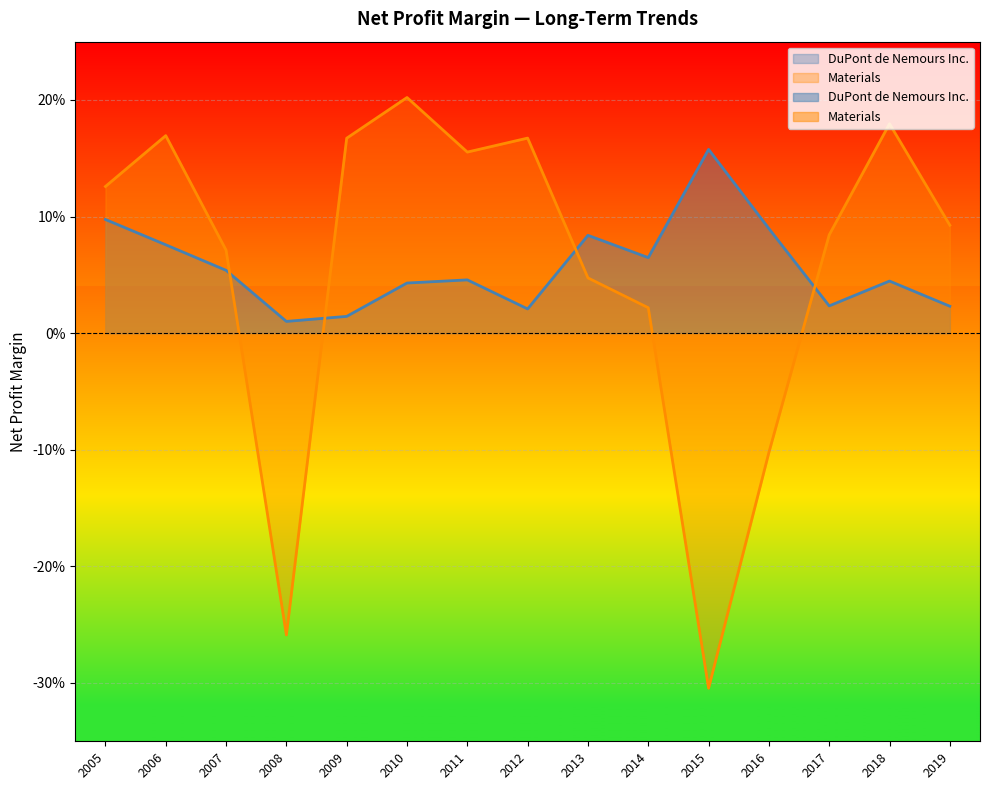

How many intersections are there between DuPont de Nemours Inc. and Materials?

4